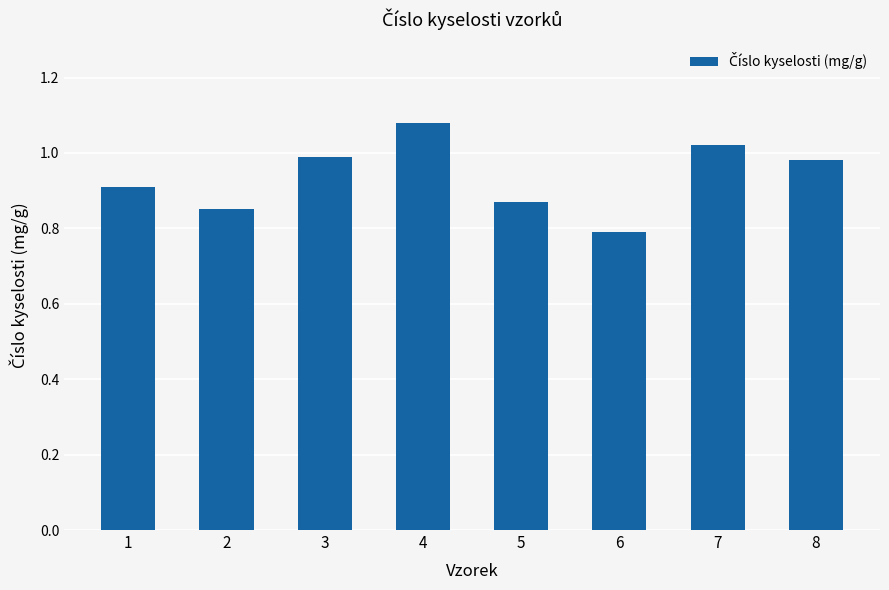

The chart shows a value of 0.5 at 4. True or false?

False